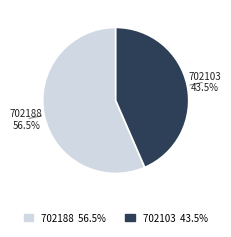

True or false: 702103 accounts for 56% of the total.

False